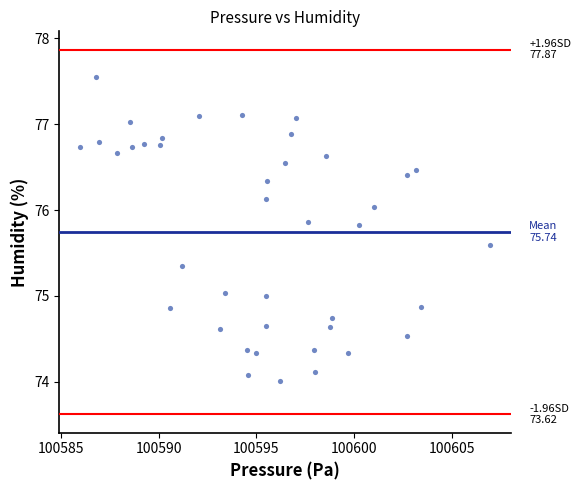

How many points are shown in the scatter plot?

40